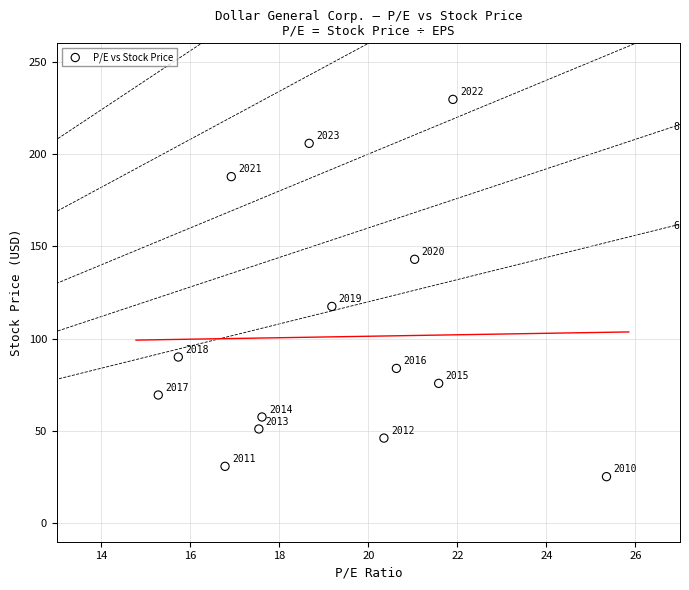

What Y value in the scatter plot is closest to 127?

117.5